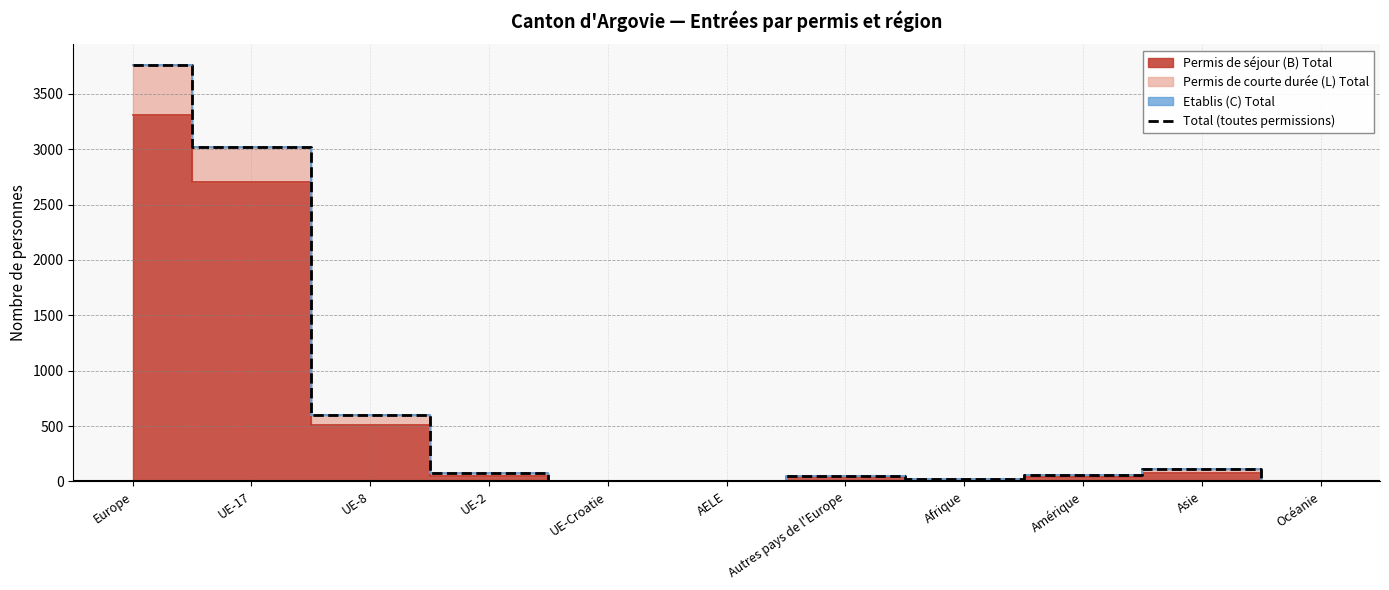

List the labels in order of value, smallest first.

UE-Croatie, Océanie, AELE, Afrique, Autres pays de l'Europe, Amérique, UE-2, Asie, UE-8, UE-17, Europe